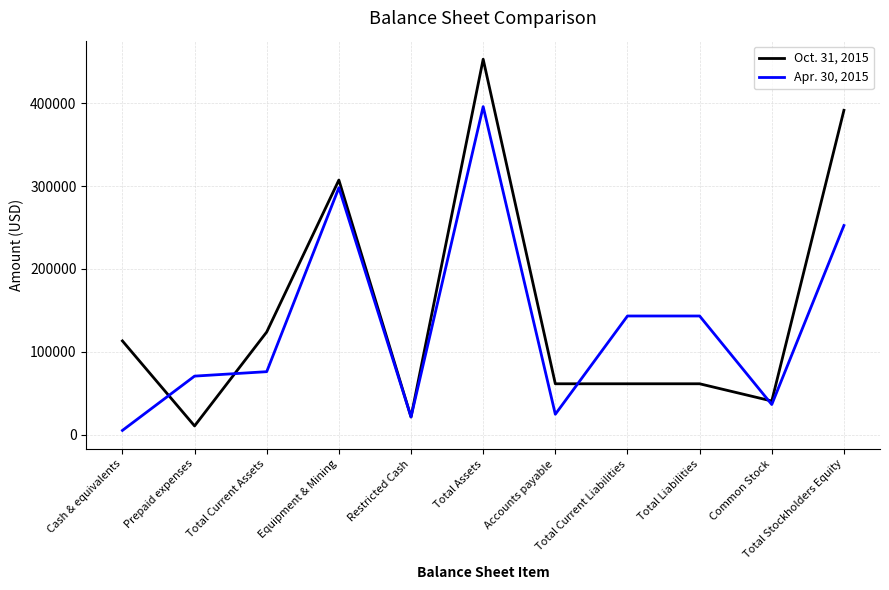

At which category does Apr. 30, 2015 reach its first local peak?

Equipment & Mining